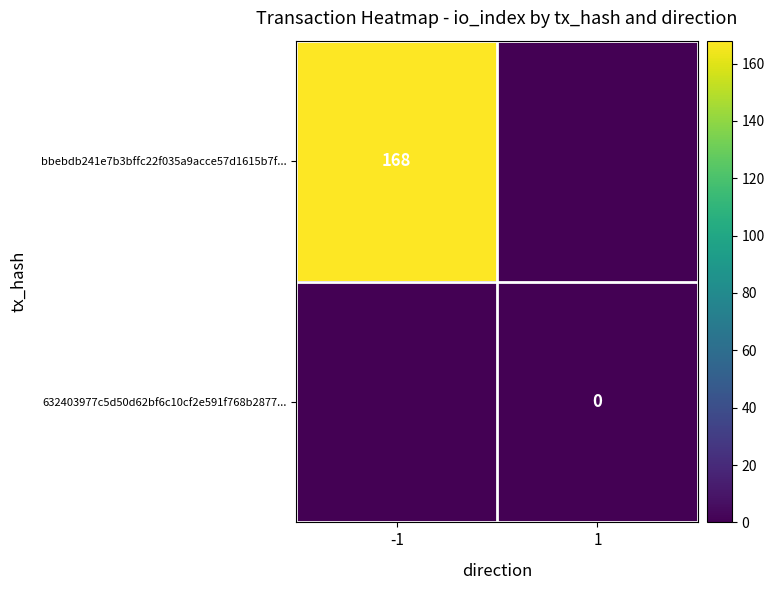

Is the value of bbebdb241e7b3bffc22f035a9acce57d1615b7f... at -1 greater than the value of 632403977c5d50d62bf6c10cf2e591f768b2877... at 1?

Yes